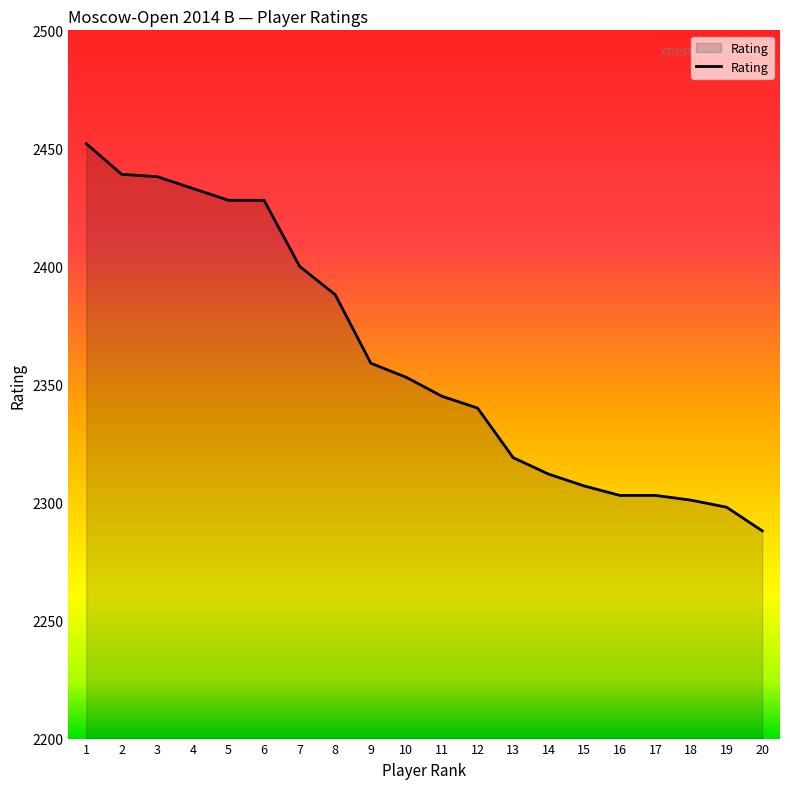

What value does the data have at 16, to the nearest 10?

2300